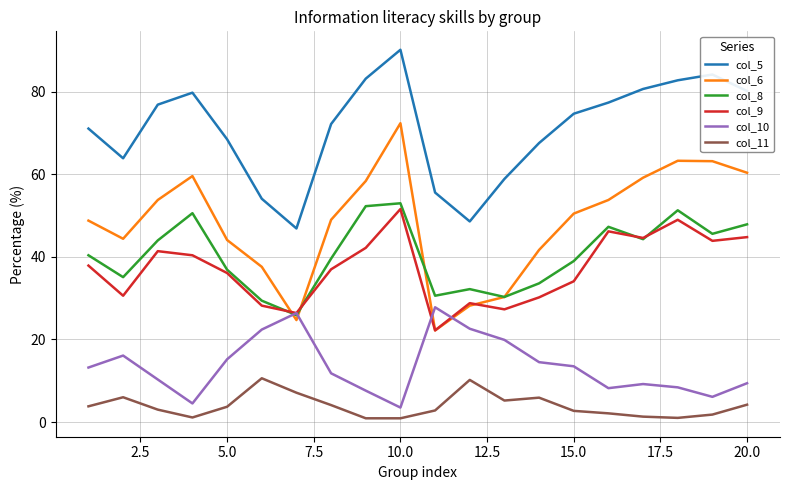

Which series has the largest range (max minus min)?

col_6